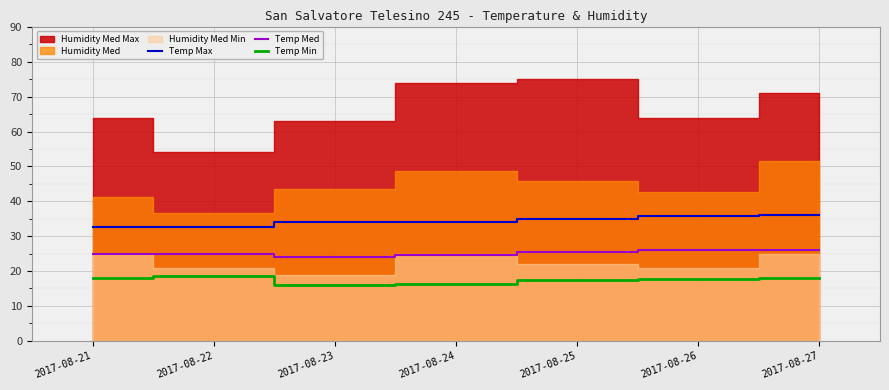

What is the minimum value for Temp Min?

16.1